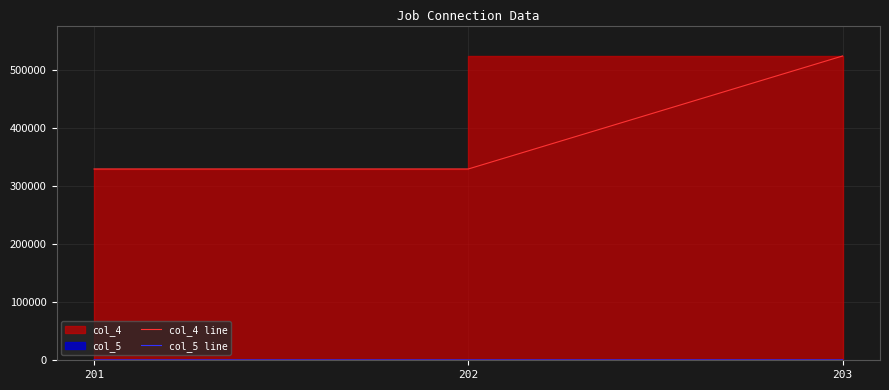

How many lines are shown in the chart?

2